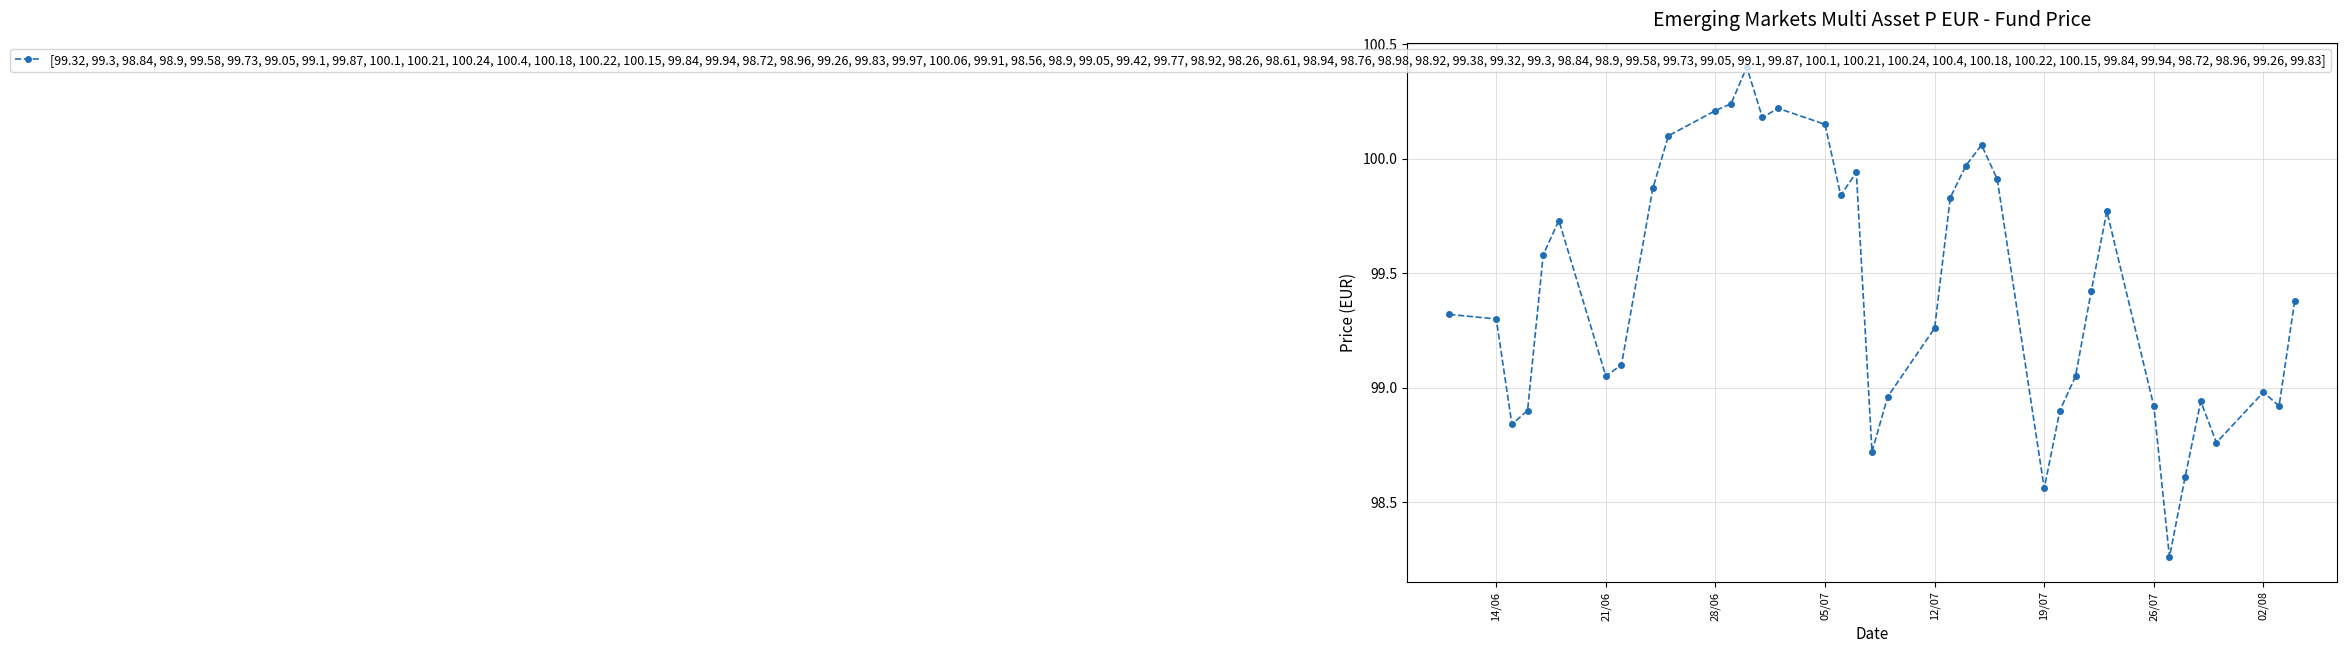

Does the chart display data point markers on the line(s)?

Yes